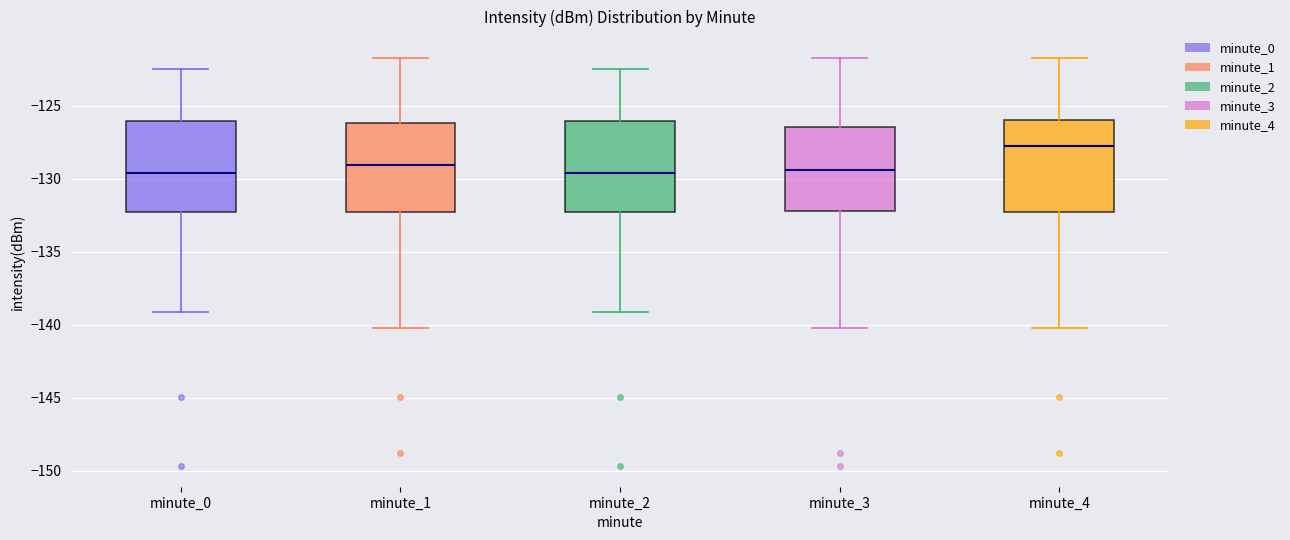

Reading left to right, transcribe this box plot: for each box, give where its median line is, the range the box spans, and where its two whiskers end, as read against the y-axis. The values are not printed on the chart, so give them approximately, as read against the axis.

minute_0: median -129.5, box -132.5 to -126.0, whiskers -139.0 to -122.5
minute_1: median -129.0, box -132.5 to -126.0, whiskers -140.0 to -121.5
minute_2: median -129.5, box -132.5 to -126.0, whiskers -139.0 to -122.5
minute_3: median -129.5, box -132.0 to -126.5, whiskers -140.0 to -121.5
minute_4: median -128.0, box -132.5 to -126.0, whiskers -140.0 to -121.5